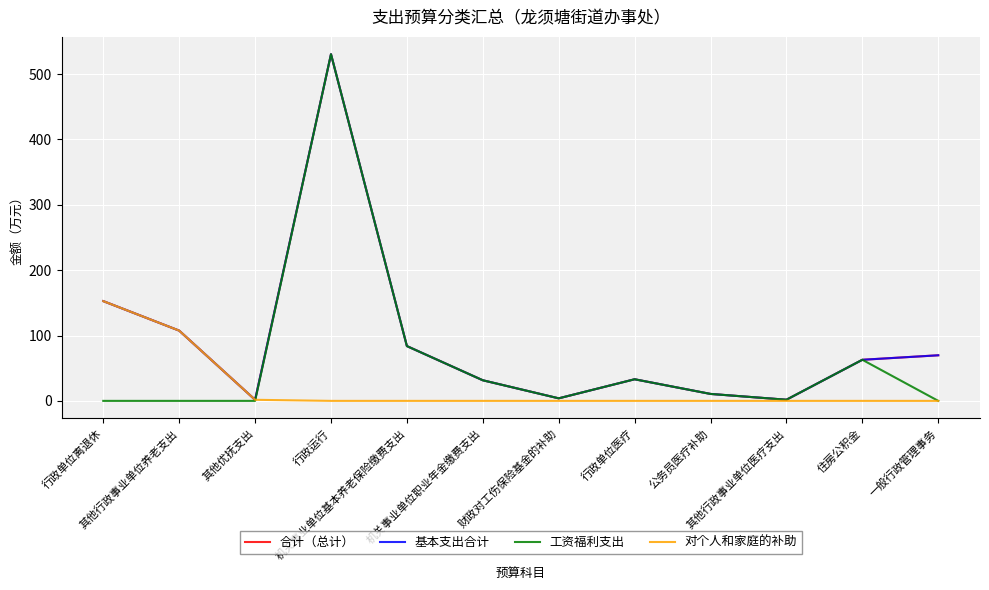

What are all the series names shown in the legend?

合计（总计）, 基本支出合计, 工资福利支出, 对个人和家庭的补助